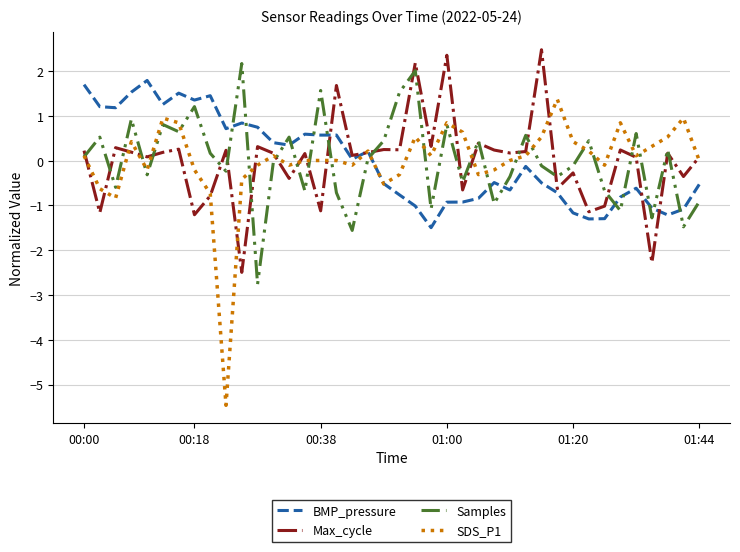

What is the highest value of the SDS_P1 series?

1.4